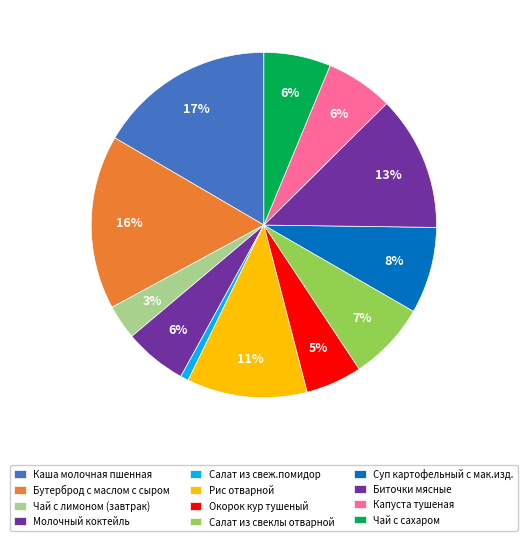

Is it true that Бутерброд с маслом с сыром is 16% of the pie?

True